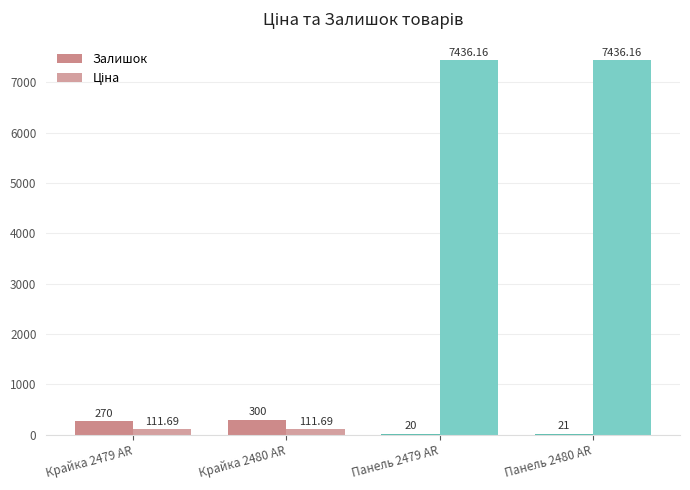

What is the value of the Ціна bar at the 4th from the left?

7436.2